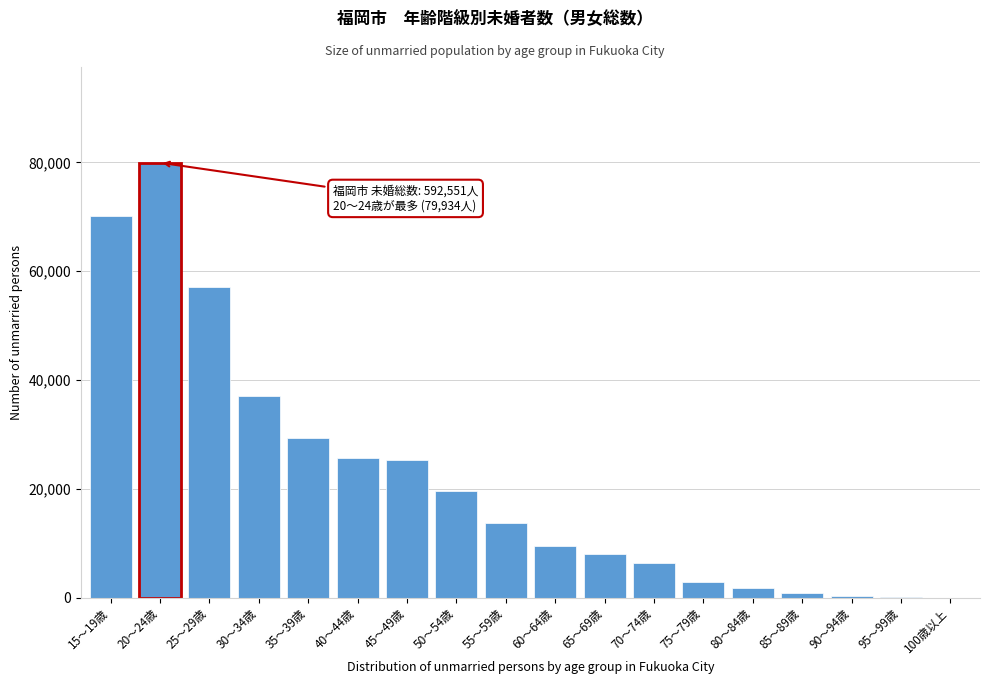

What is the change in value from 20～24歳 to 55～59歳?

-66204